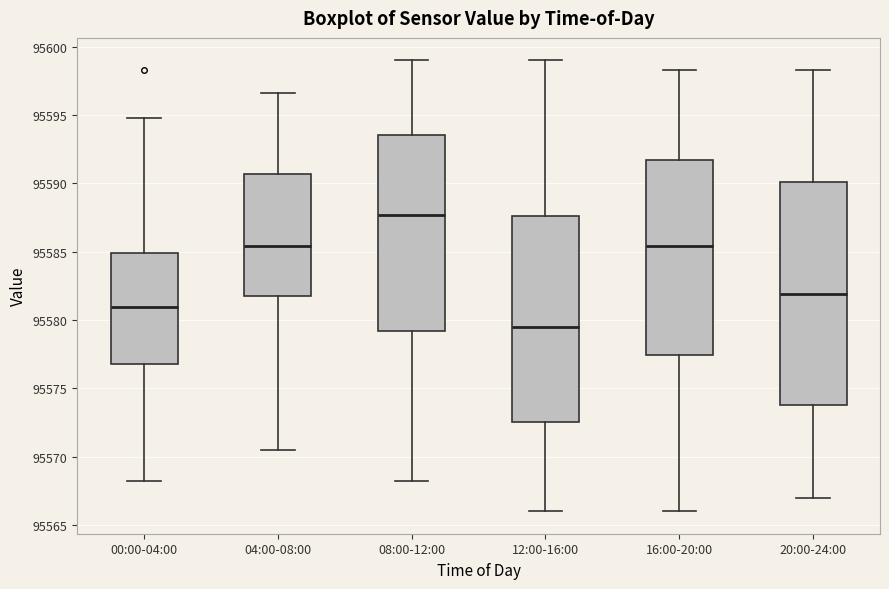

Reading left to right, transcribe this box plot: for each box, give where its median line is, the range the box spans, and where its two whiskers end, as read against the y-axis. The values are not printed on the chart, so give them approximately, as read against the axis.

00:00-04:00: median 95581.0, box 95577.0 to 95585.0, whiskers 95568.0 to 95595.0
04:00-08:00: median 95585.5, box 95582.0 to 95590.5, whiskers 95570.5 to 95596.5
08:00-12:00: median 95587.5, box 95579.0 to 95593.5, whiskers 95568.0 to 95599.0
12:00-16:00: median 95579.5, box 95572.5 to 95587.5, whiskers 95566.0 to 95599.0
16:00-20:00: median 95585.5, box 95577.5 to 95591.5, whiskers 95566.0 to 95598.5
20:00-24:00: median 95582.0, box 95574.0 to 95590.0, whiskers 95567.0 to 95598.5